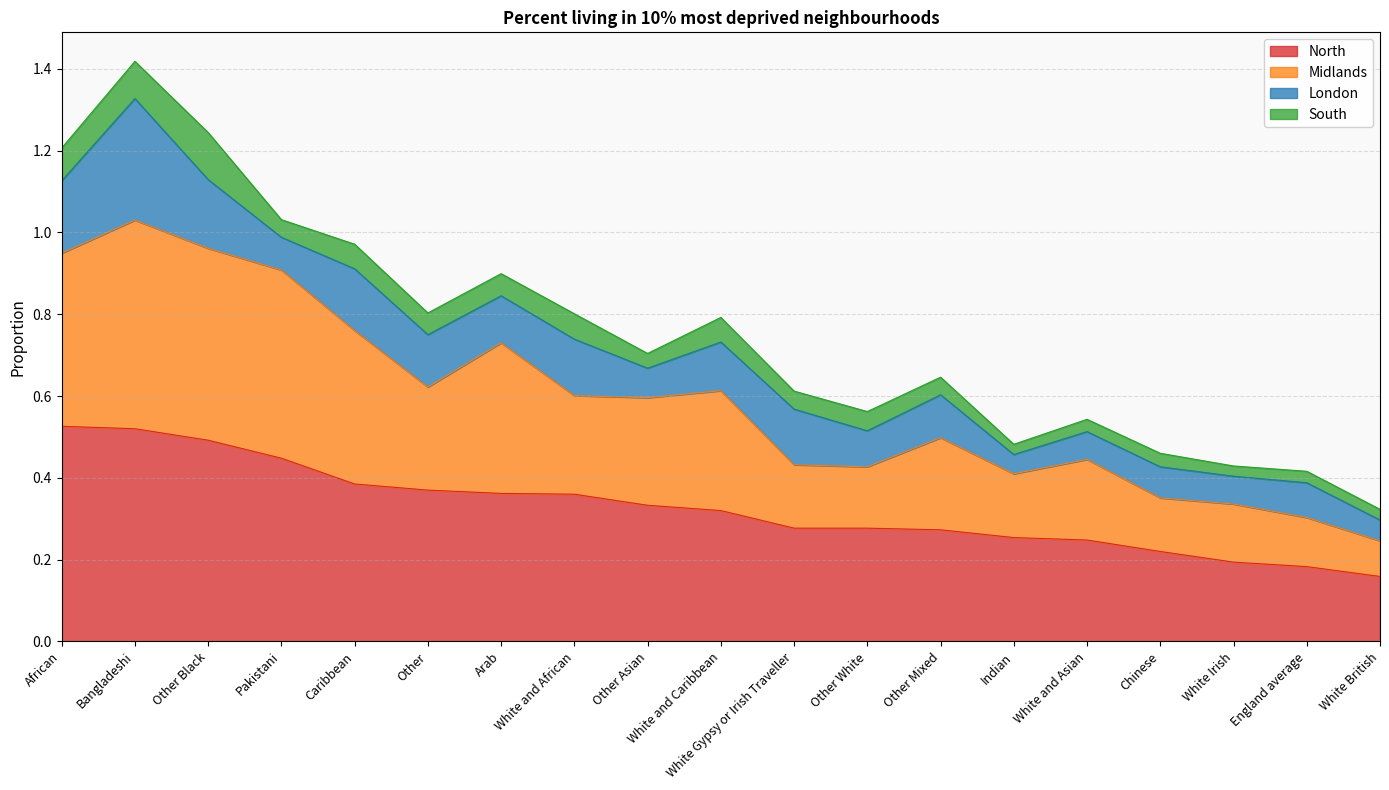

Which has a higher value, Other Asian or White and Caribbean?

White and Caribbean